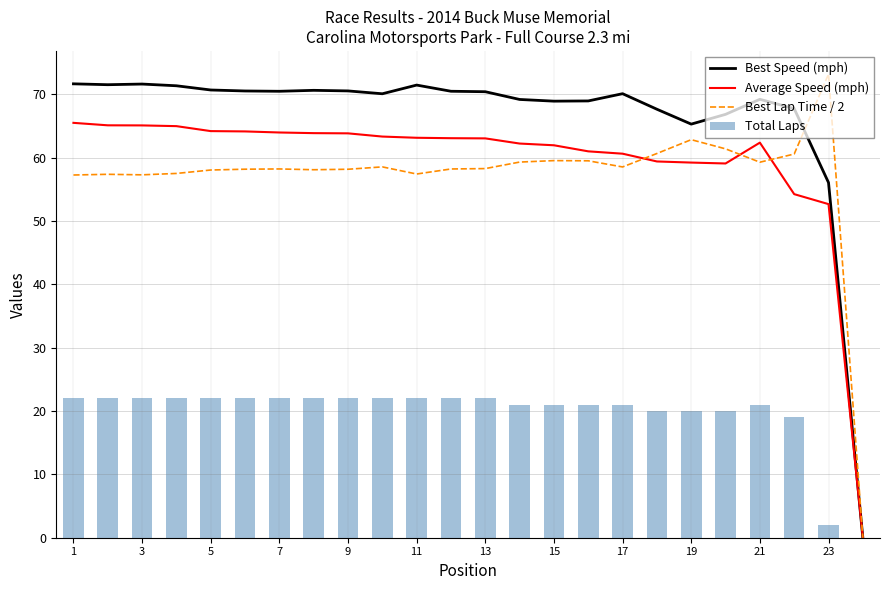

What is the difference between the maximum and second lowest values in the Best Speed (mph) series?

15.6